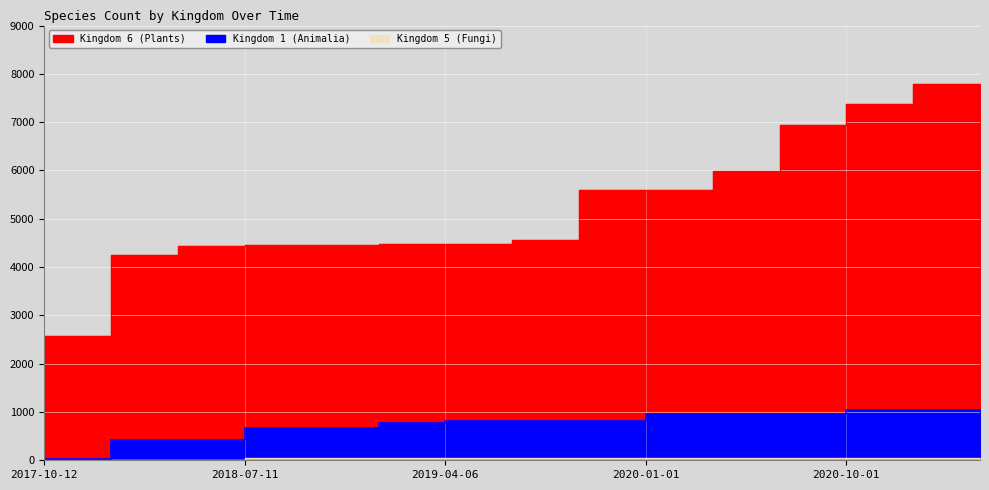

Is the value of Kingdom 5 (Fungi) at 2018-07-11 greater than the value of Kingdom 1 (Animalia) at 2020-10-01?

No